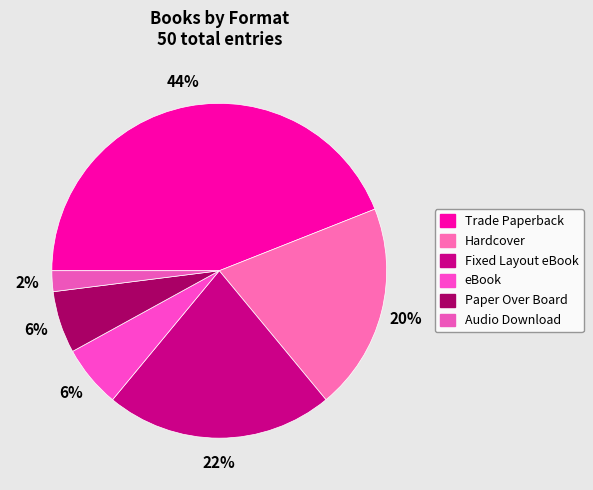

Is there a majority slice in this chart?

No